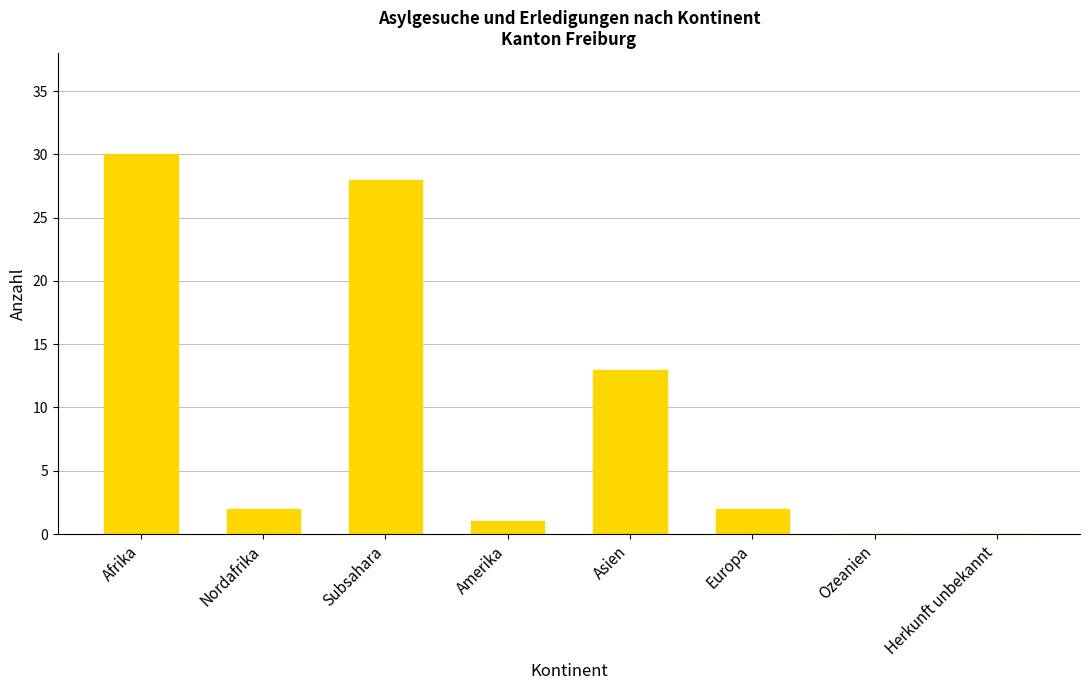

Which has a higher value, Afrika or Amerika?

Afrika